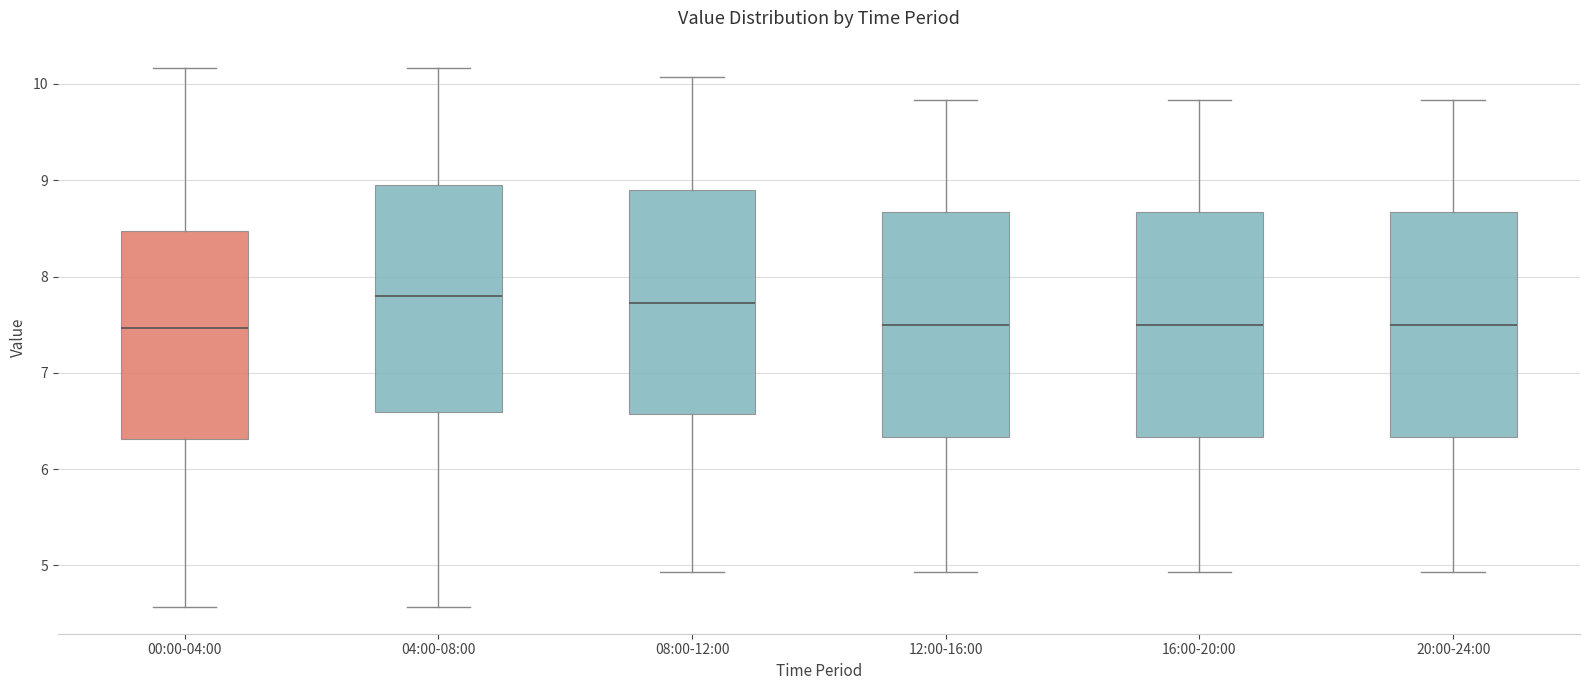

Where is the upper edge of the box for 20:00-24:00 on the y-axis? The values are not printed on the chart, so give them approximately, as read against the axis.

8.7